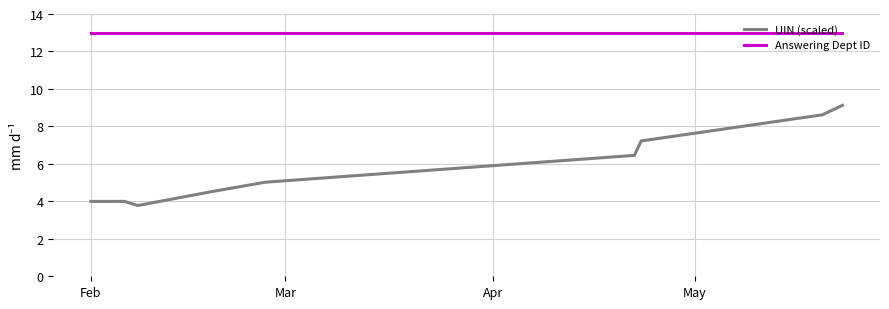

What are all the series names shown in the legend?

UIN (scaled), Answering Dept ID